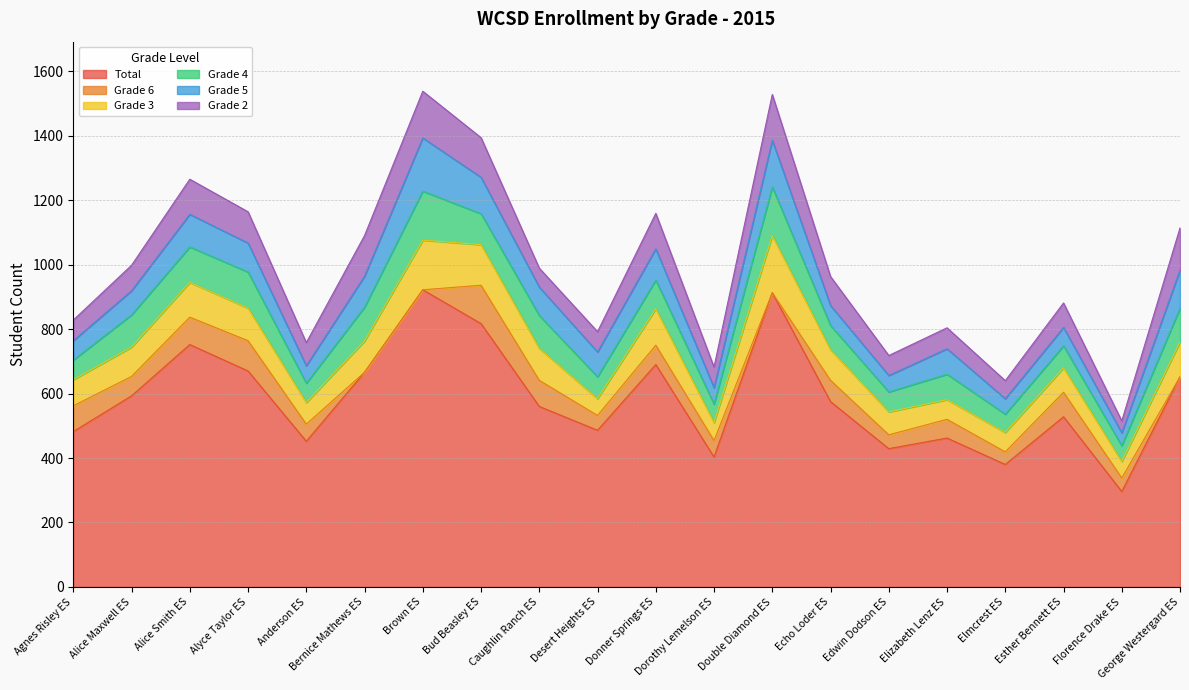

At which category is the sum across all series the highest?

Brown ES